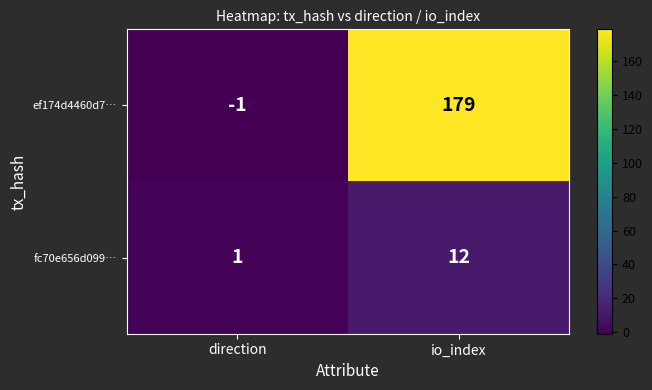

At which category does the chart reach its peak across all series?

io_index